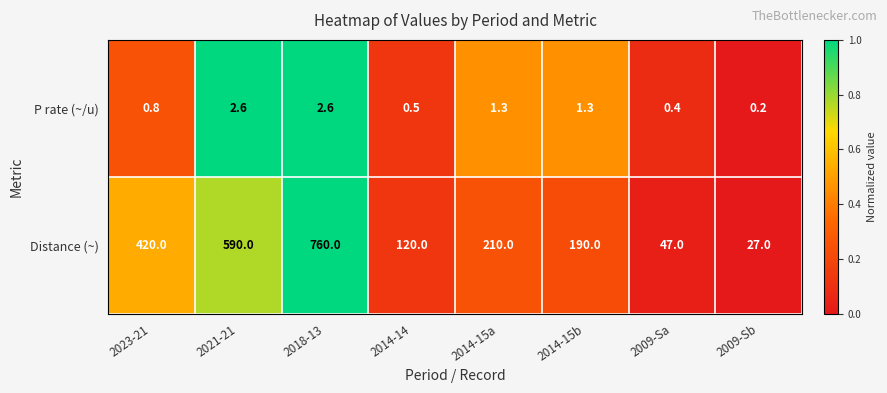

How many distinct data groups are displayed?

2